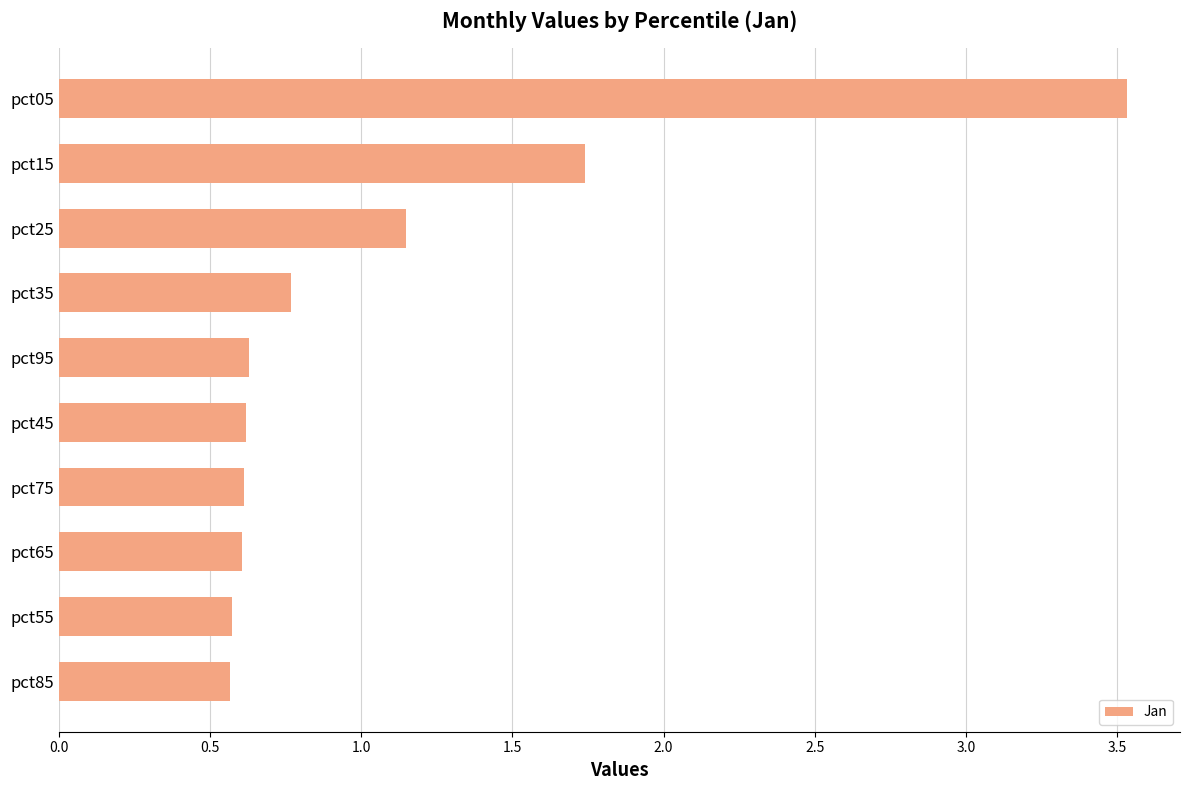

What is the maximum value shown in the chart?

3.5